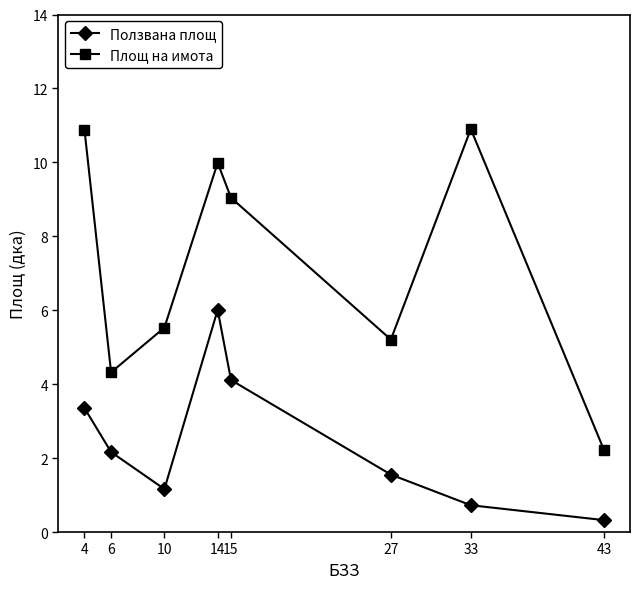

At which category does the chart reach its minimum across all series?

43